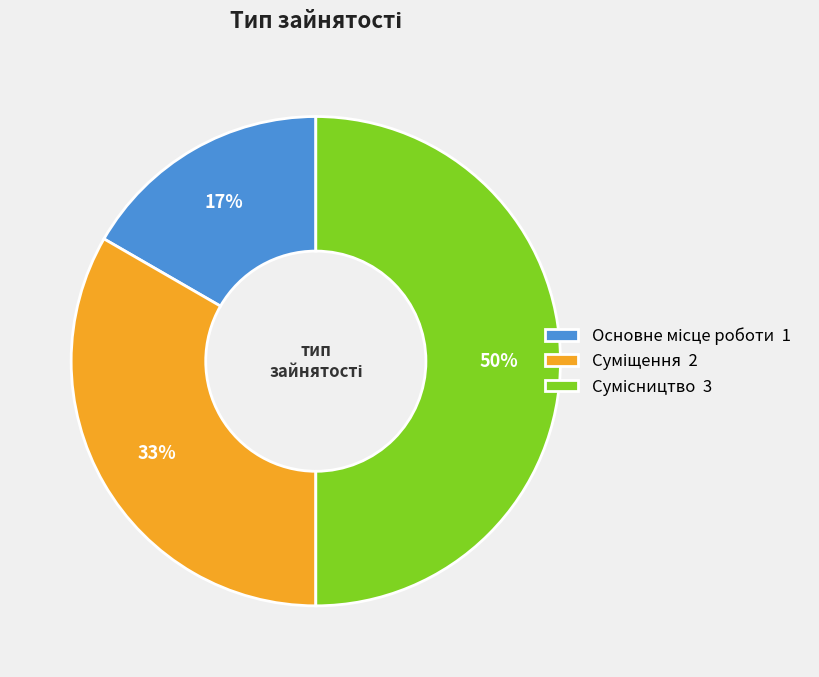

To the nearest percent, what is the average slice percentage?

33%